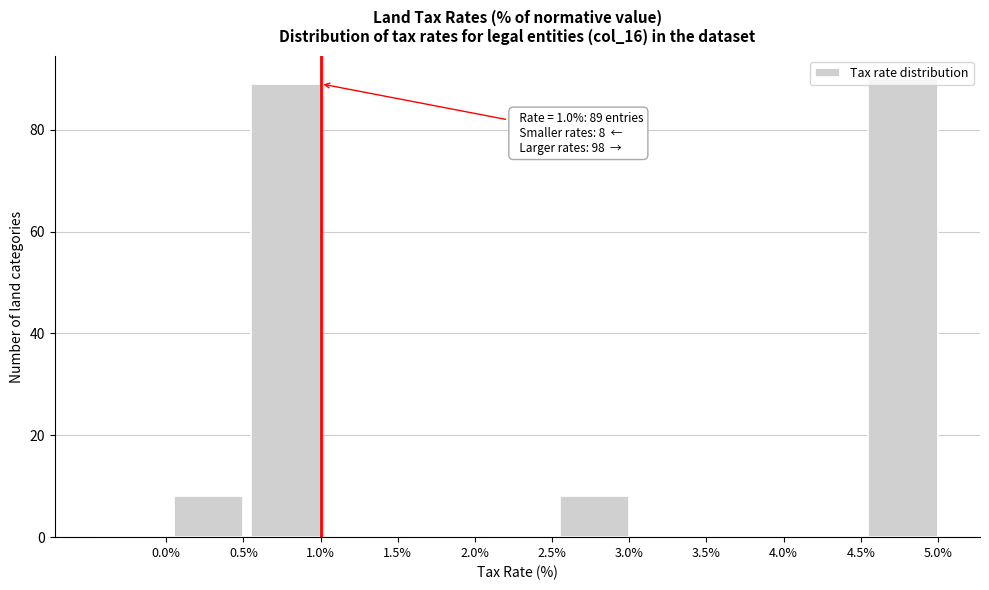

The value at 4.5% is 0. True or false?

True